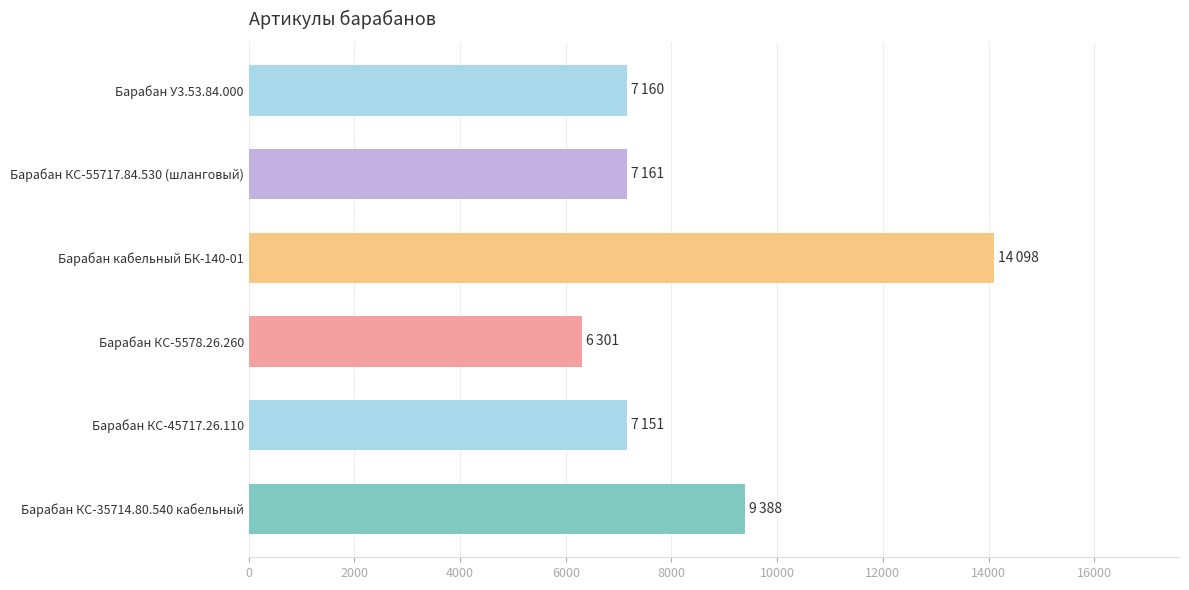

What is the value of the 4th bar from the top?

6301